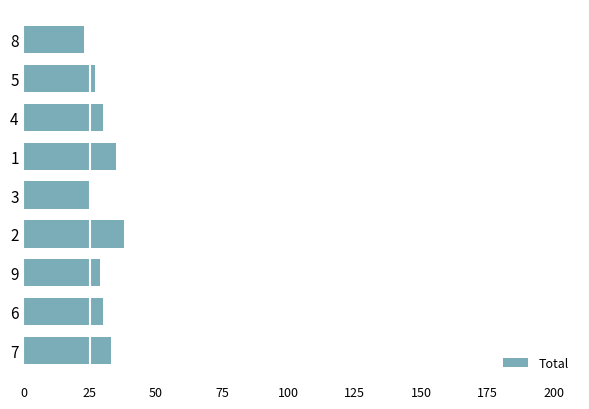

Reading top to bottom, list all the values displayed in this chart.

23	27	30	35	25	38	29	30	33